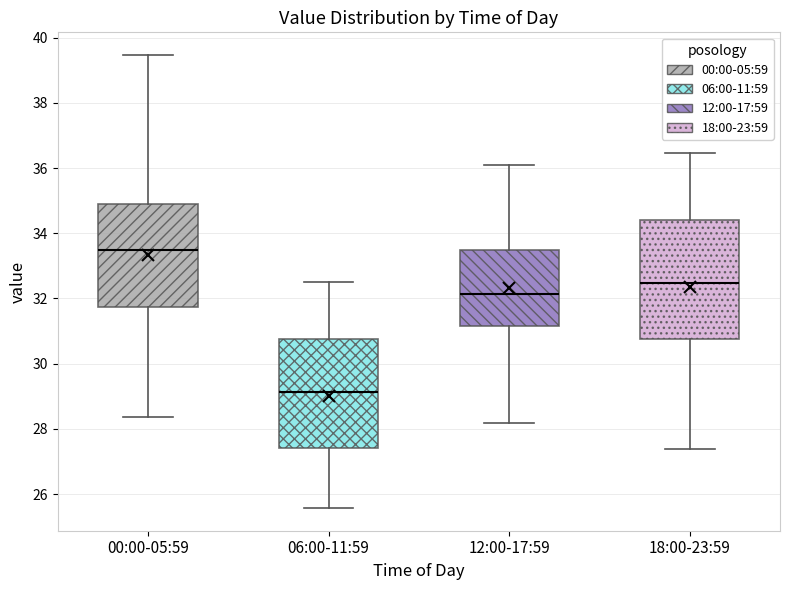

Reading left to right, transcribe this box plot: for each box, give where its median line is, the range the box spans, and where its two whiskers end, as read against the y-axis. The values are not printed on the chart, so give them approximately, as read against the axis.

00:00-05:59: median 33.4, box 31.8 to 35.0, whiskers 28.4 to 39.4
06:00-11:59: median 29.2, box 27.4 to 30.8, whiskers 25.6 to 32.6
12:00-17:59: median 32.2, box 31.2 to 33.4, whiskers 28.2 to 36.2
18:00-23:59: median 32.4, box 30.8 to 34.4, whiskers 27.4 to 36.4